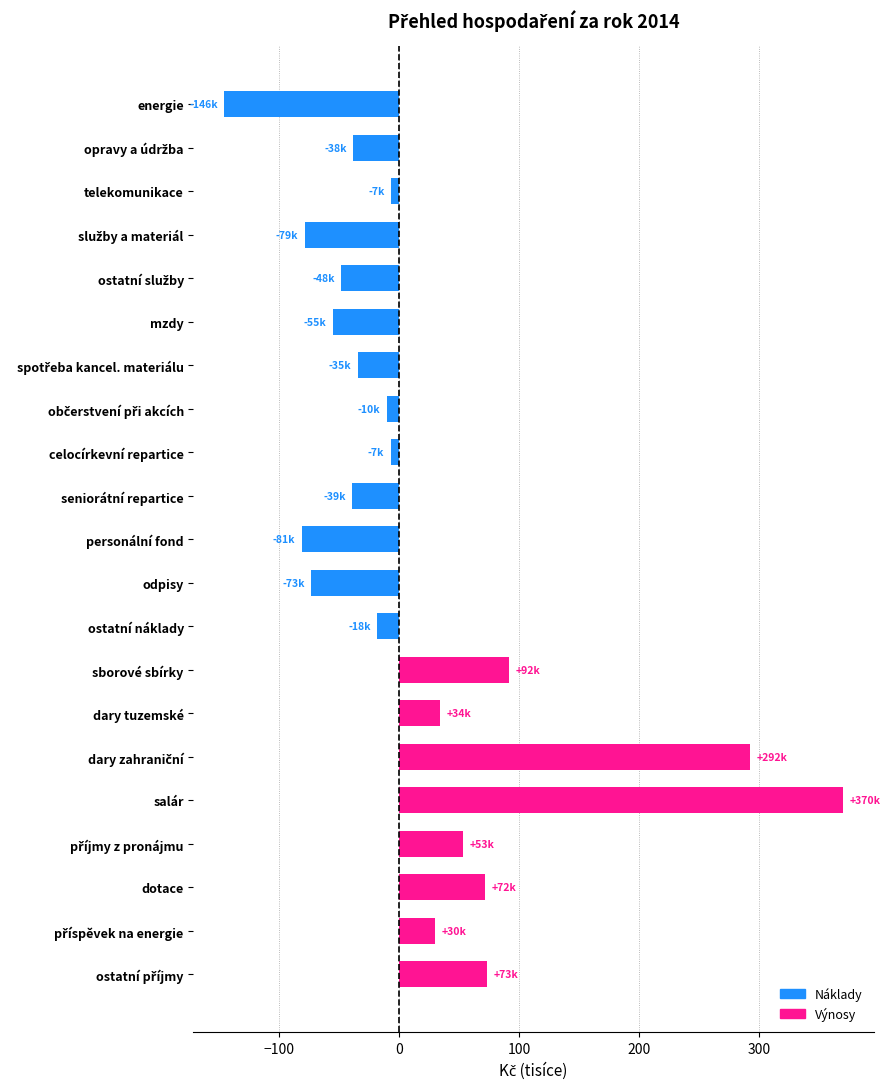

What is the value of the 13th bar from the top?

-18.4